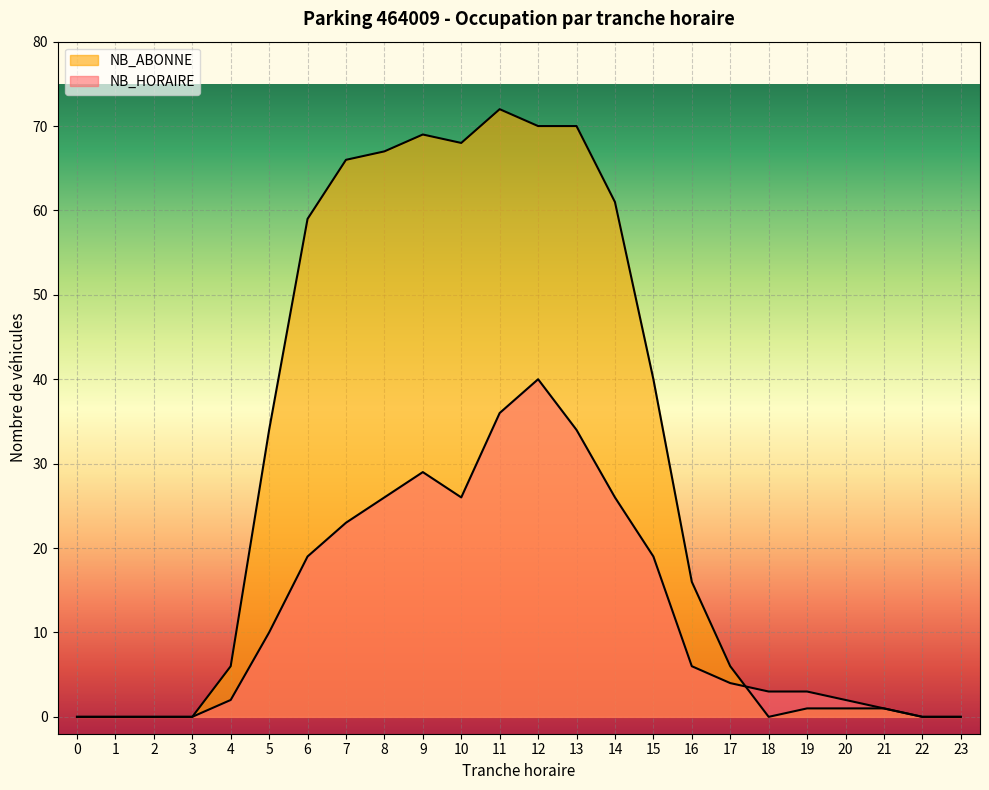

What is the total value across all series at 17?

10